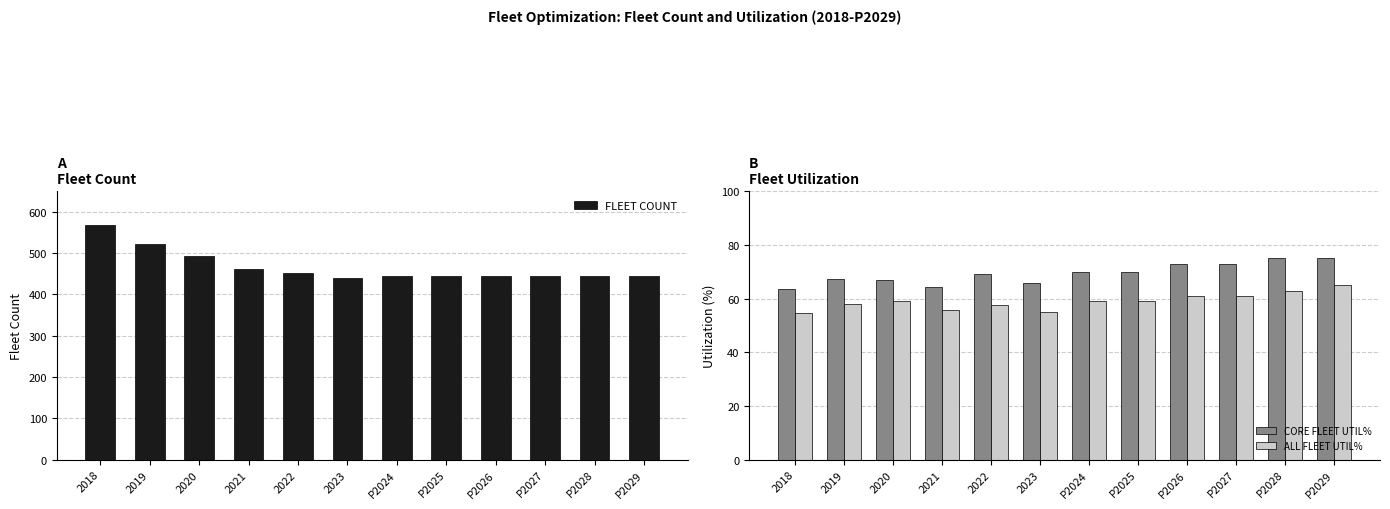

What is the minimum value for CORE FLEET UTIL%?

63.6